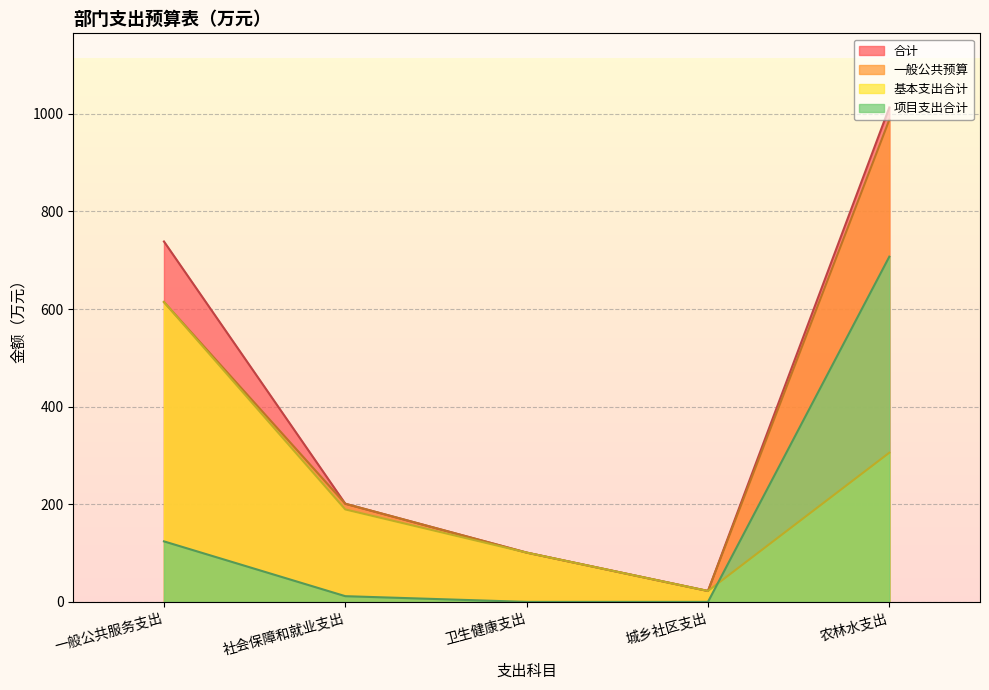

Which series has the largest range (max minus min)?

合计